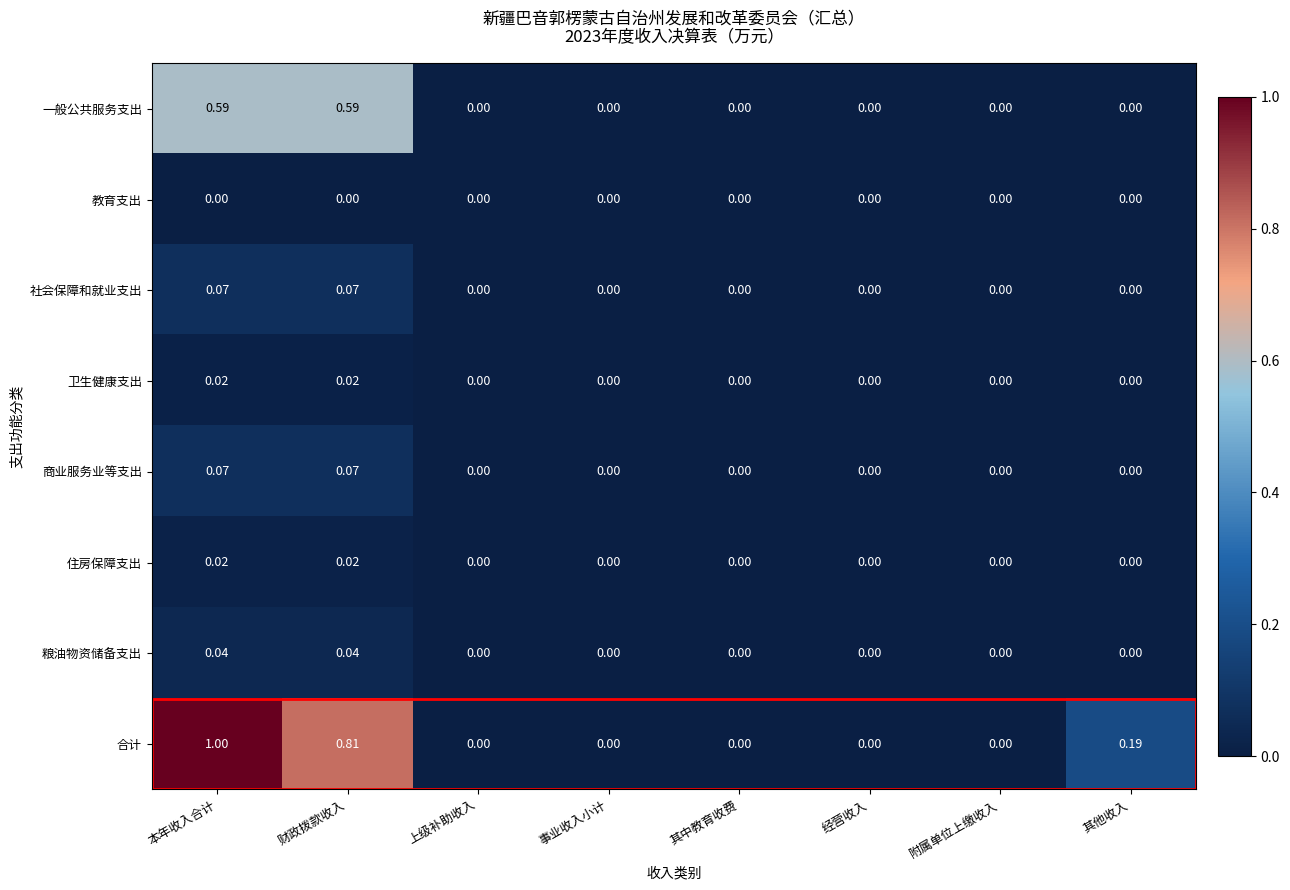

Which series has the largest range (max minus min)?

合计